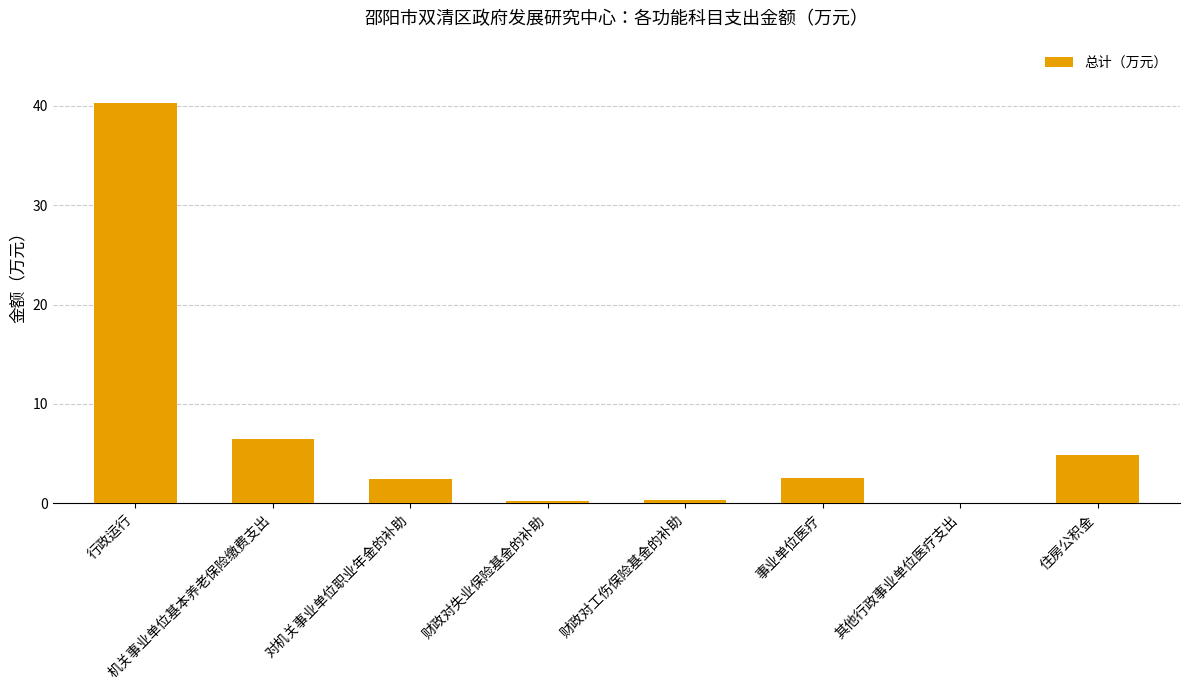

What is the greatest value displayed?

40.2